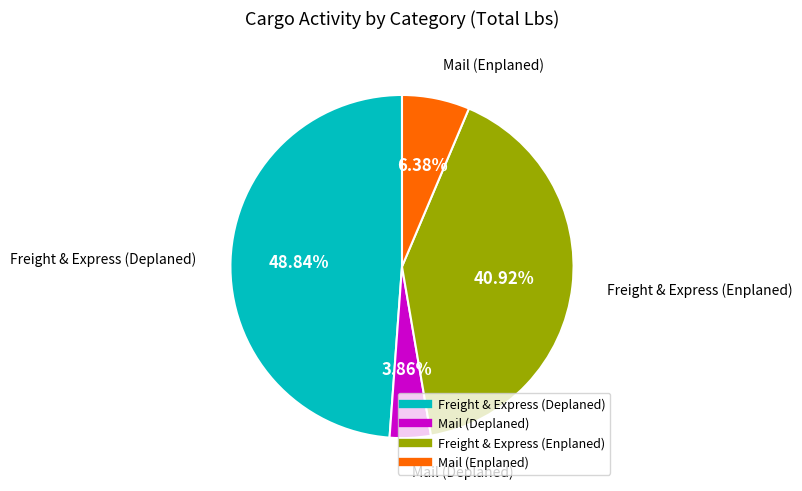

Does Freight & Express (Enplaned) account for over 50% of the chart?

No